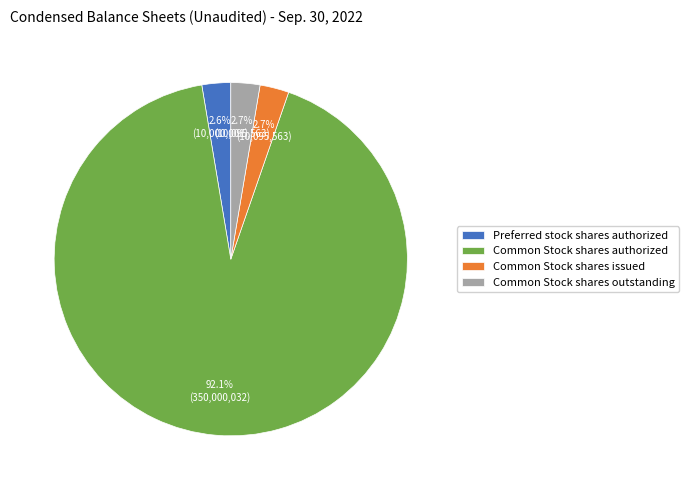

What is the largest slice in the pie chart?

Common Stock shares authorized